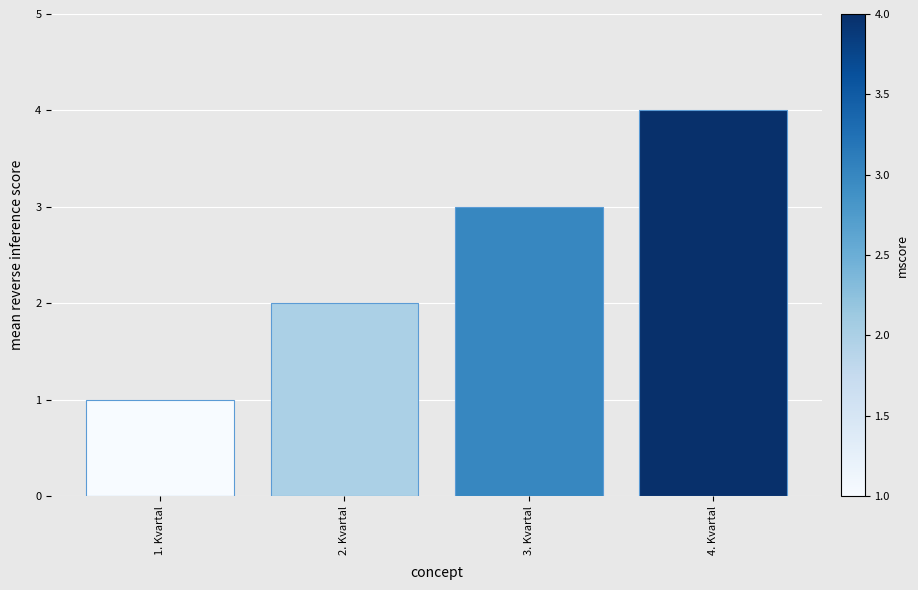

Rank the categories by value from highest to lowest.

4. Kvartal, 3. Kvartal, 2. Kvartal, 1. Kvartal